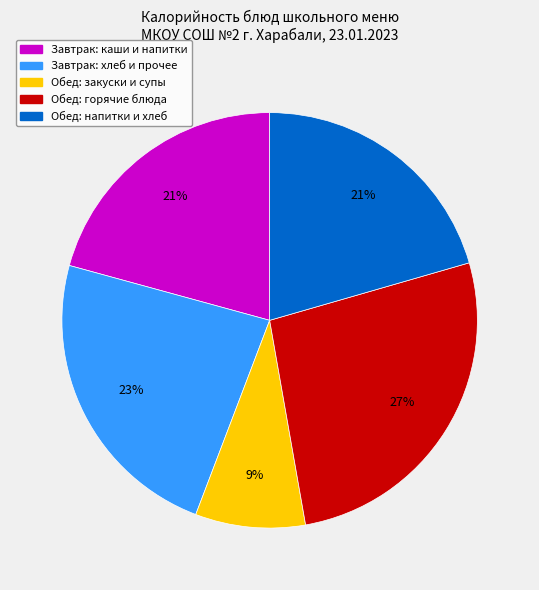

Is there a majority slice in this chart?

No